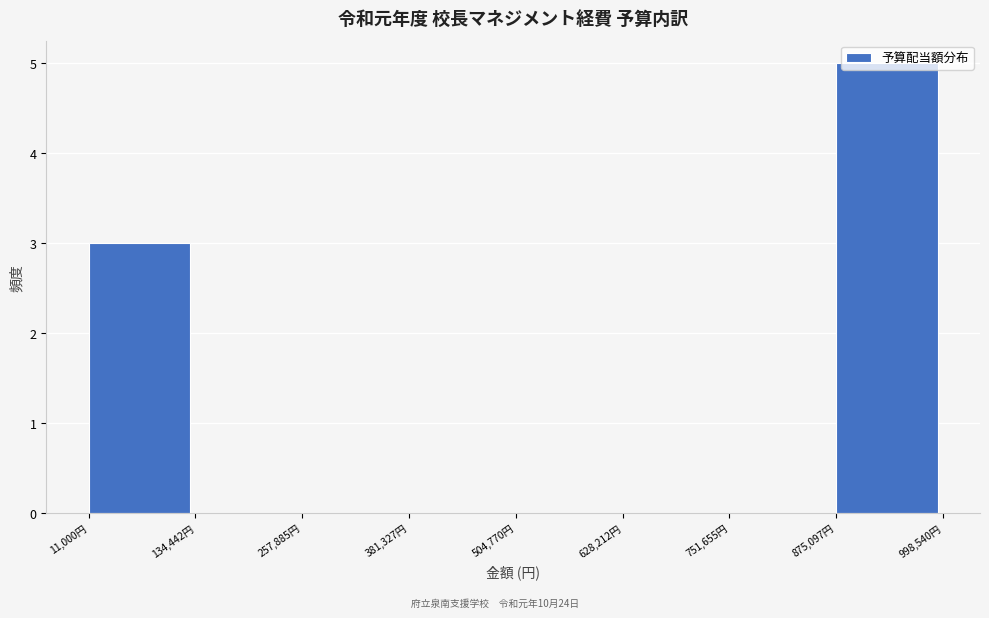

Over which range of the x-axis is the bar tallest?

880000 to 1000000